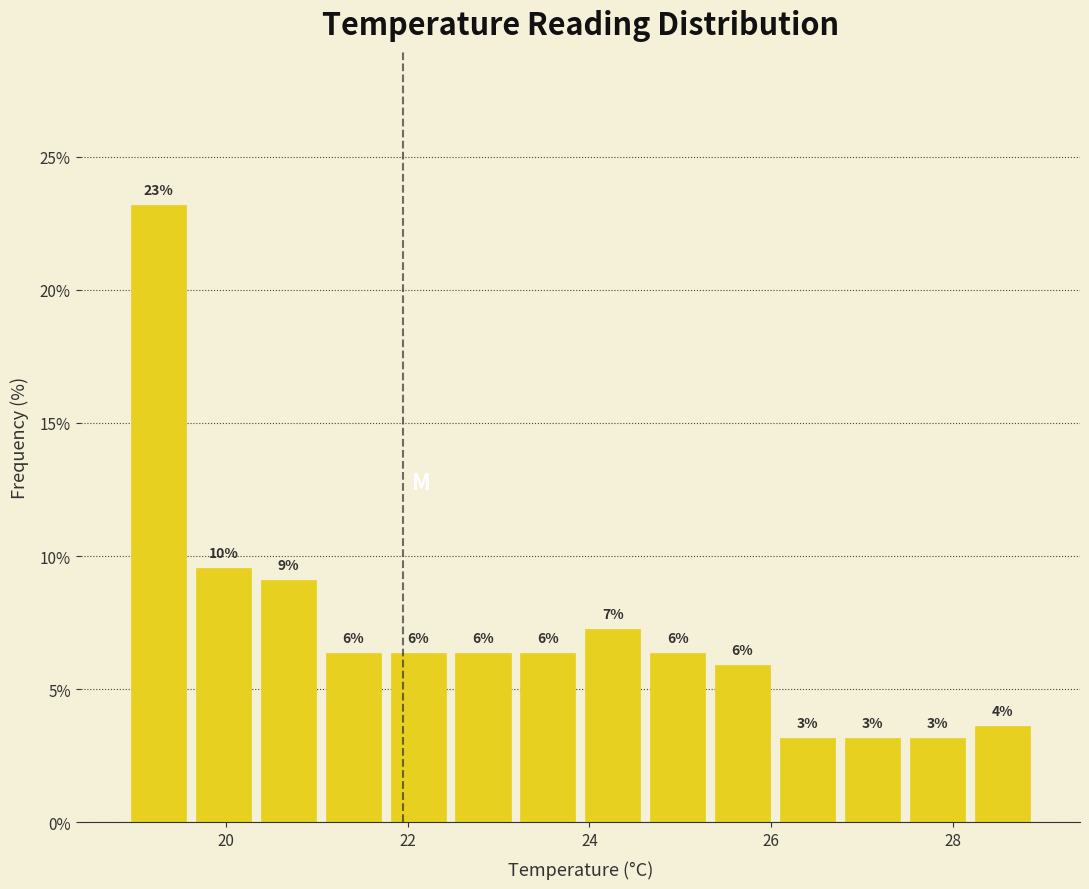

Around what value on the x-axis is the tallest bar? Give the approximate position of its centre, as read against the axis.

19.2